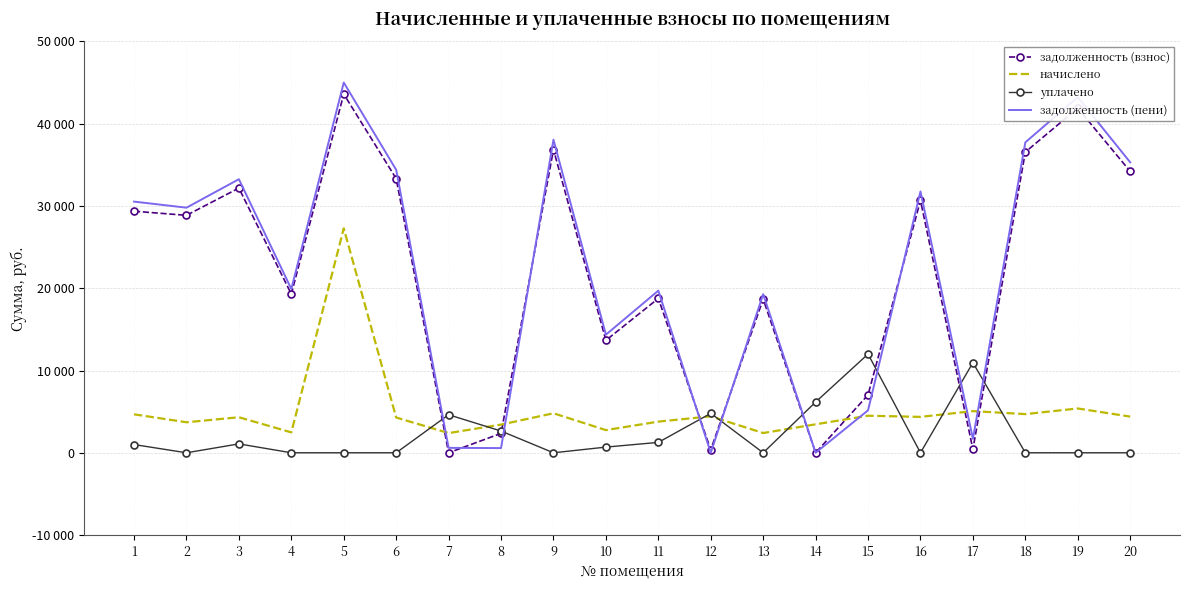

In уплачено, how many points are lower than both neighbors (excluding endpoints)?

4